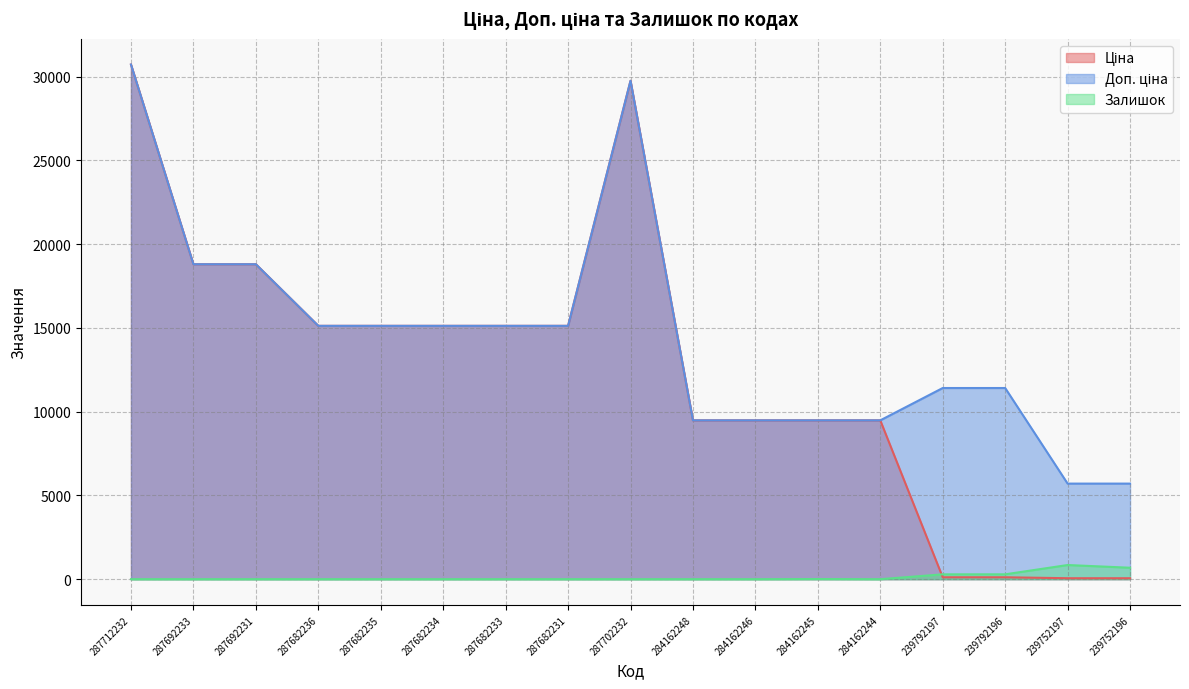

Rank the categories by Ціна value from lowest to highest.

239752197, 239752196, 239792197, 239792196, 284162248, 284162246, 284162245, 284162244, 287682236, 287682235, 287682234, 287682233, 287682231, 287692233, 287692231, 287702232, 287712232